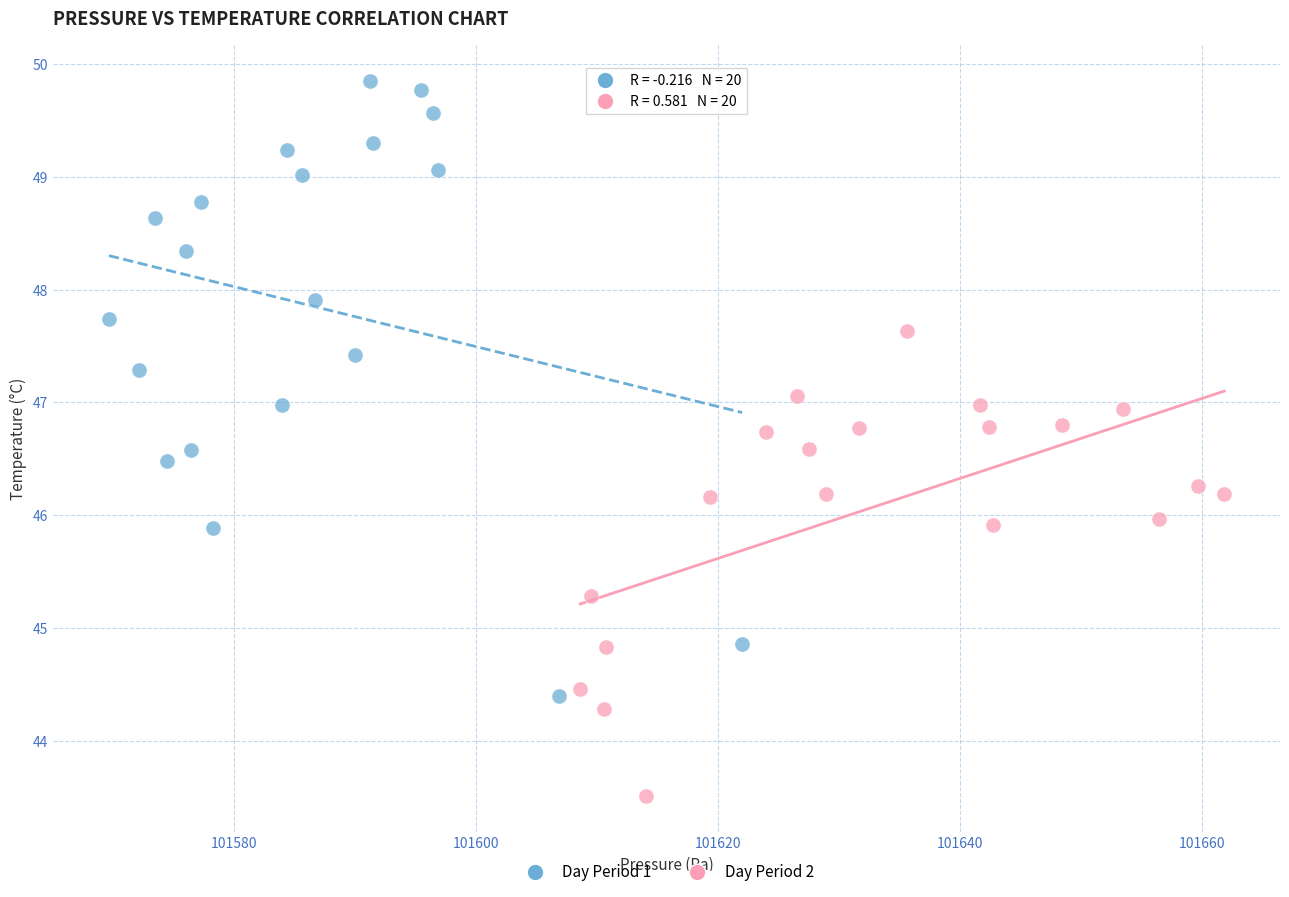

Which series contains the highest Y value?

Day Period 1